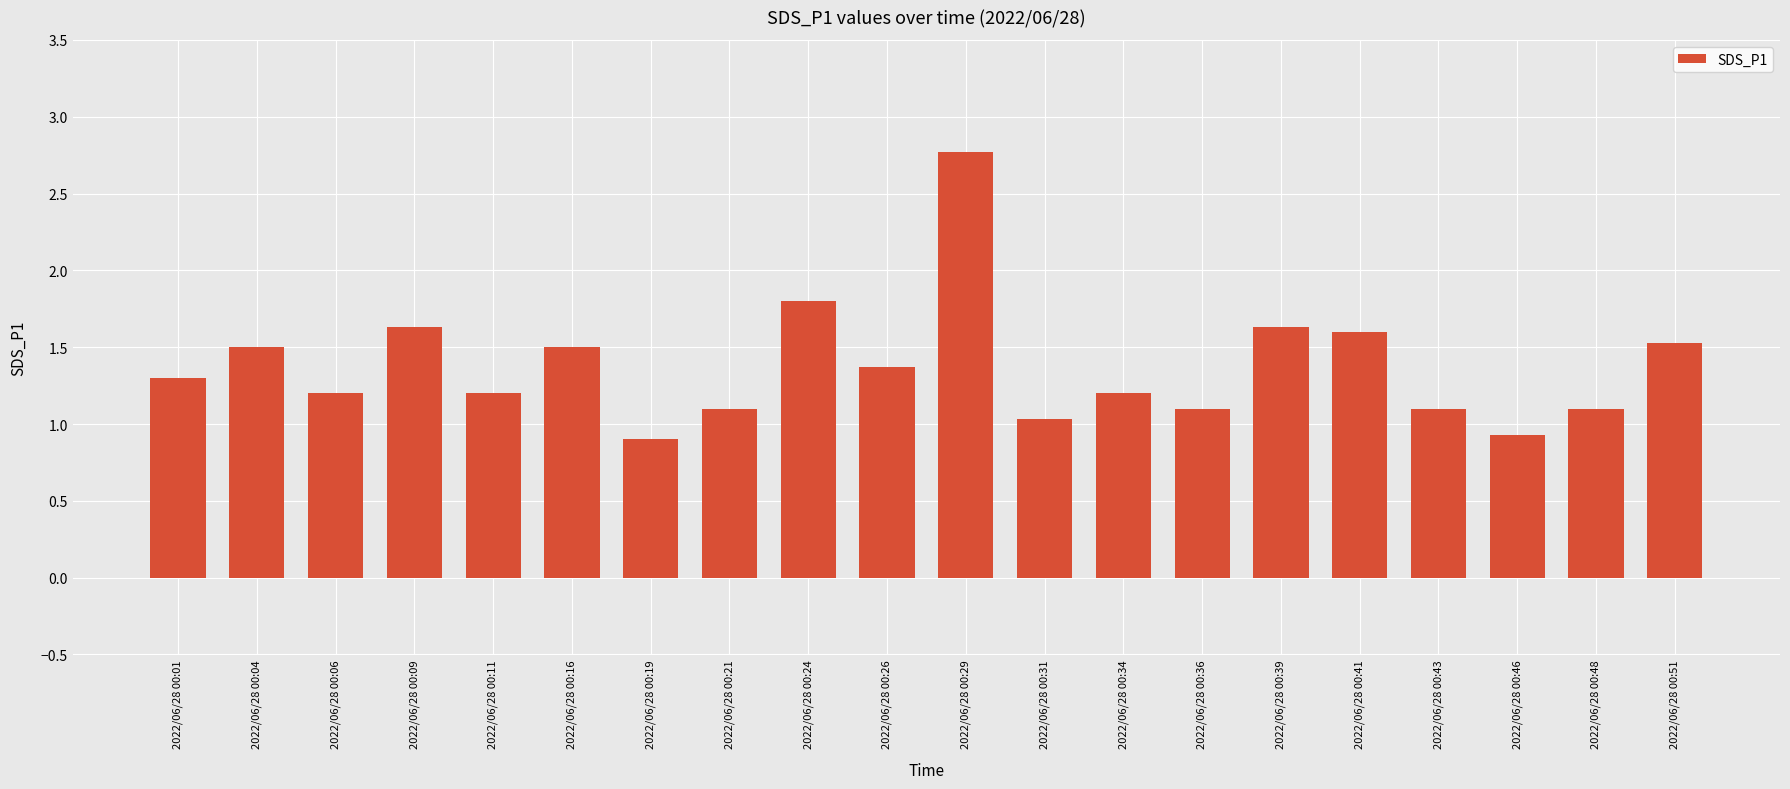

Does the chart contain any negative values?

No